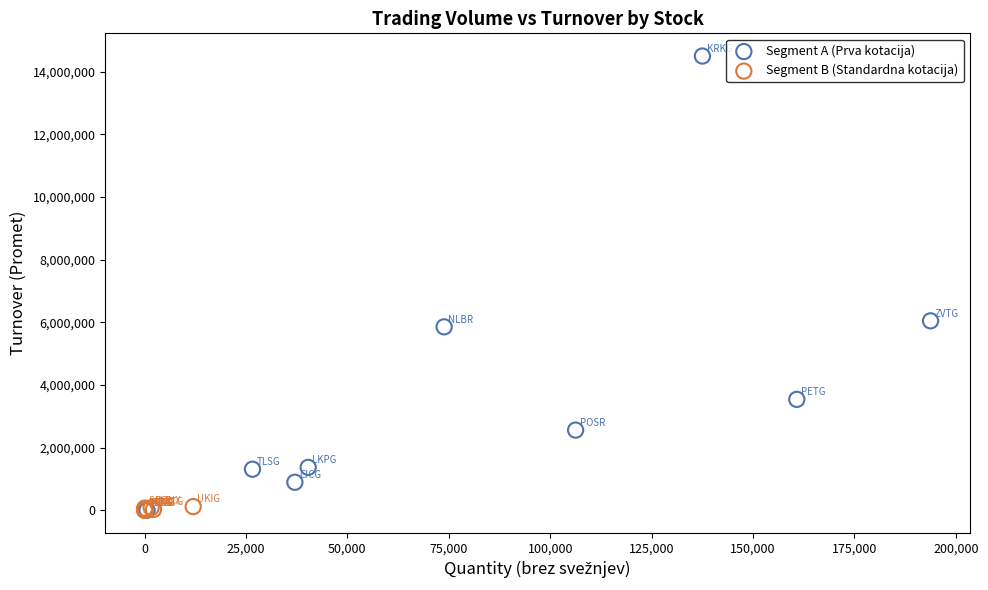

Which series contains the highest Y value?

Segment A (Prva kotacija)